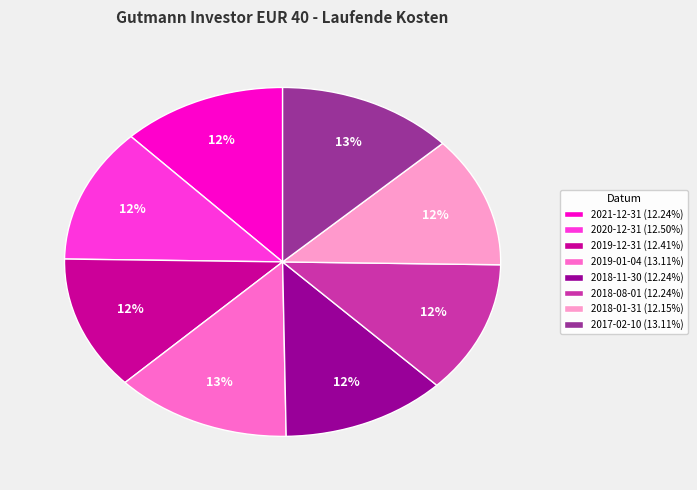

Is there a majority slice in this chart?

No